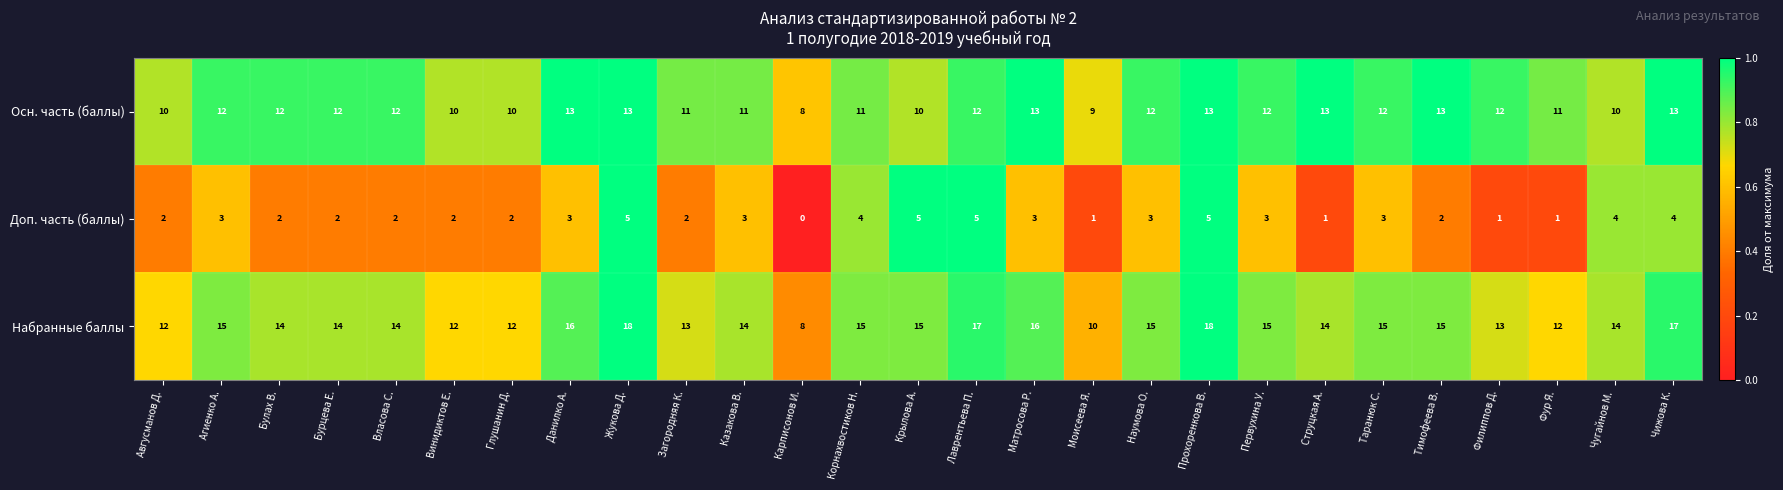

At how many categories does at least one series exceed 0?

27